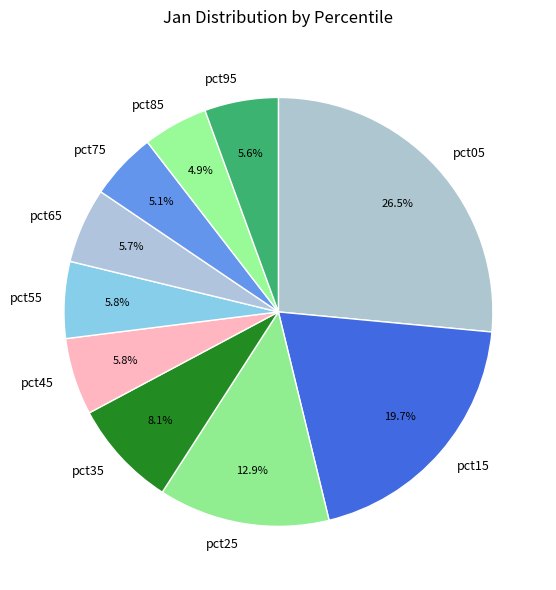

Between pct45 and pct15, which is larger?

pct15